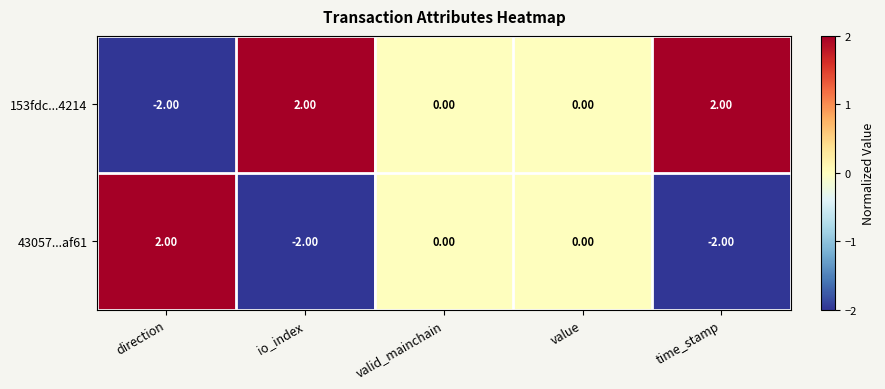

At how many categories does at least one series exceed -1?

5